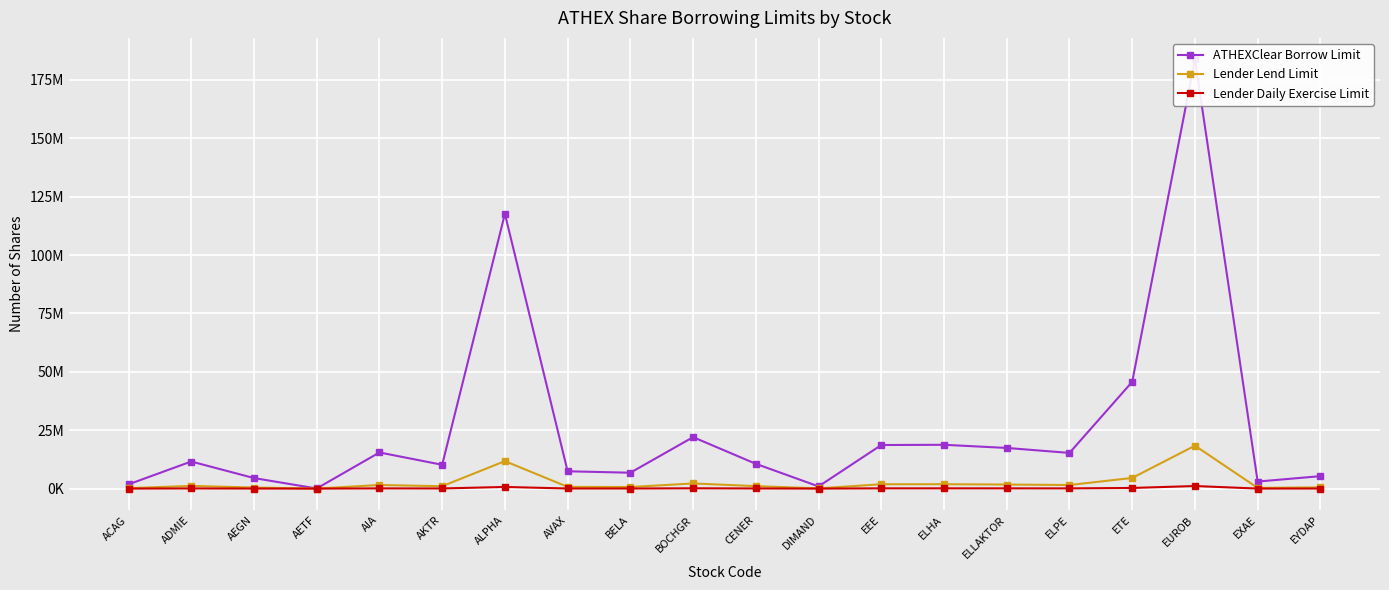

What is the value of the ATHEXClear Borrow Limit point at the 5th from the left?

15477204.3